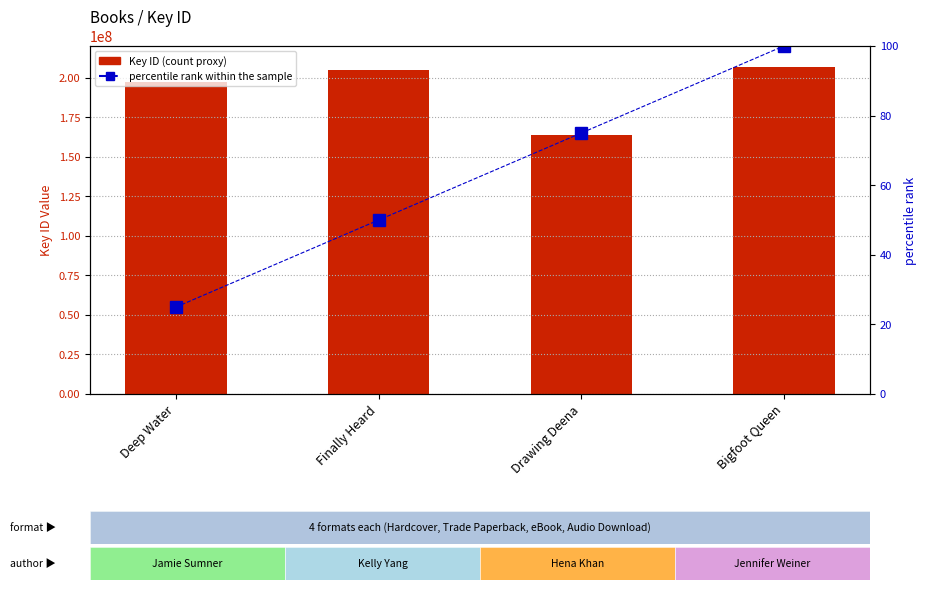

Where does the percentile rank within the sample series first go above 75?

Bigfoot Queen